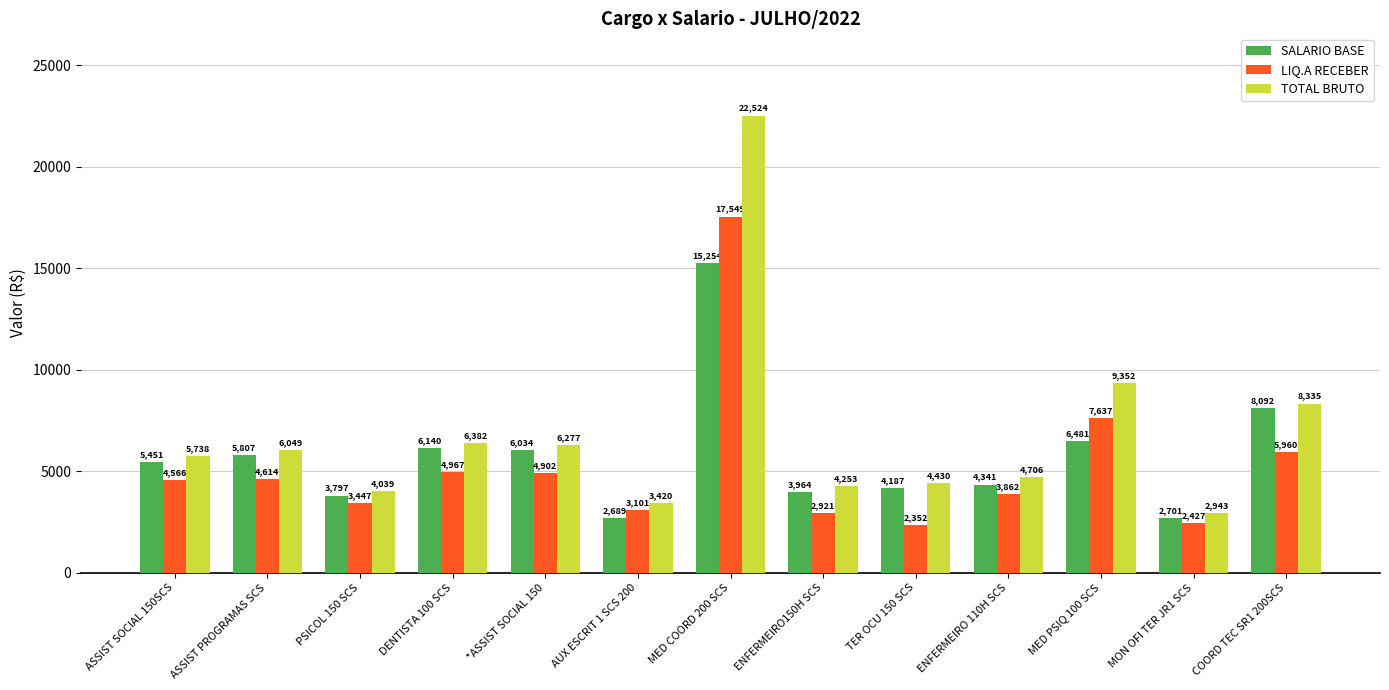

Rank the categories by LIQ.A RECEBER value from highest to lowest.

MED COORD 200 SCS, MED PSIQ 100 SCS, COORD TEC SR1 200SCS, DENTISTA 100 SCS, *ASSIST SOCIAL 150, ASSIST PROGRAMAS SCS, ASSIST SOCIAL 150SCS, ENFERMEIRO 110H SCS, PSICOL 150 SCS, AUX ESCRIT 1 SCS 200, ENFERMEIRO150H SCS, MON OFI TER JR1 SCS, TER OCU 150 SCS